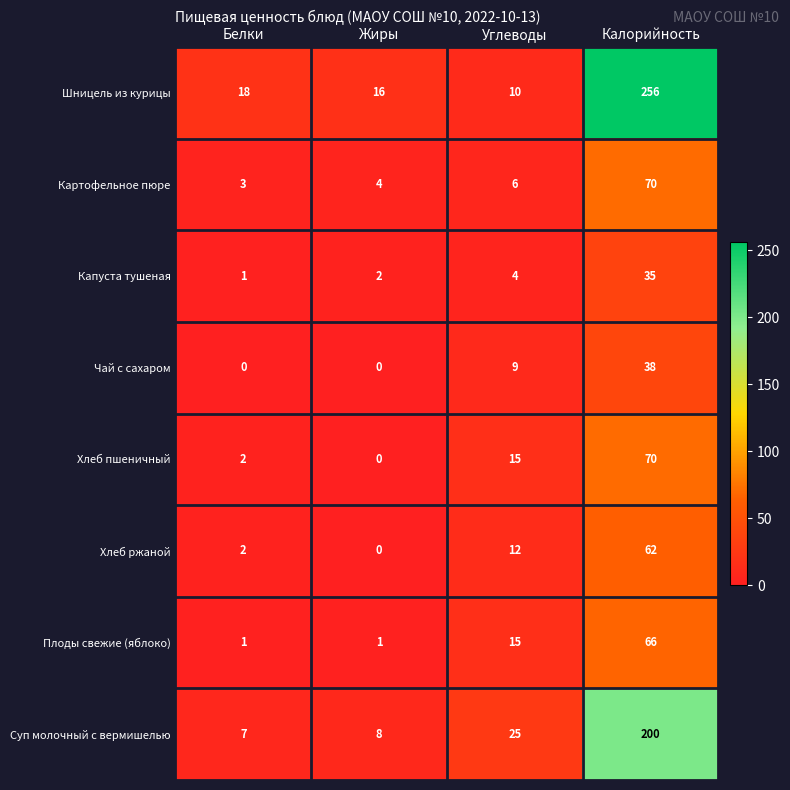

What is the average value of the Плоды свежие (яблоко) series?

21